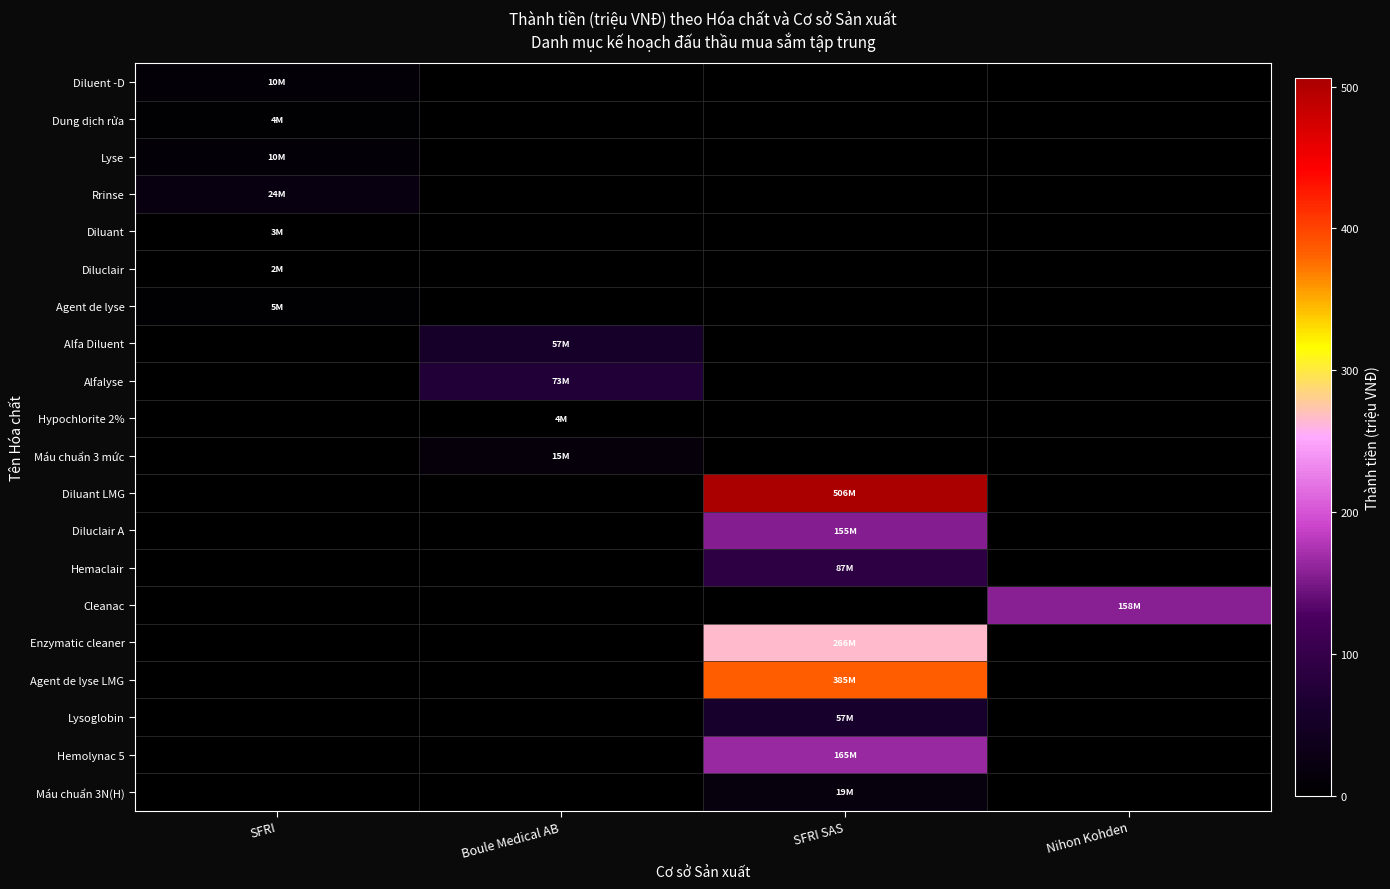

Between Boule Medical AB and SFRI SAS, which is larger?

Boule Medical AB